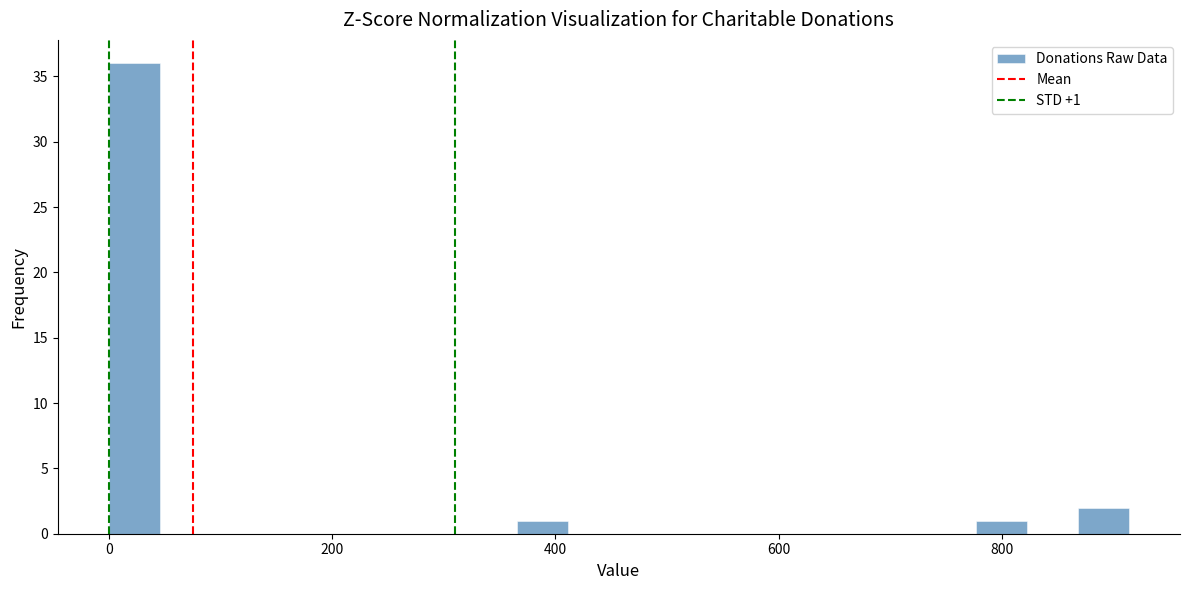

Read against the x-axis, roughly where is the centre of the tallest bar?

20